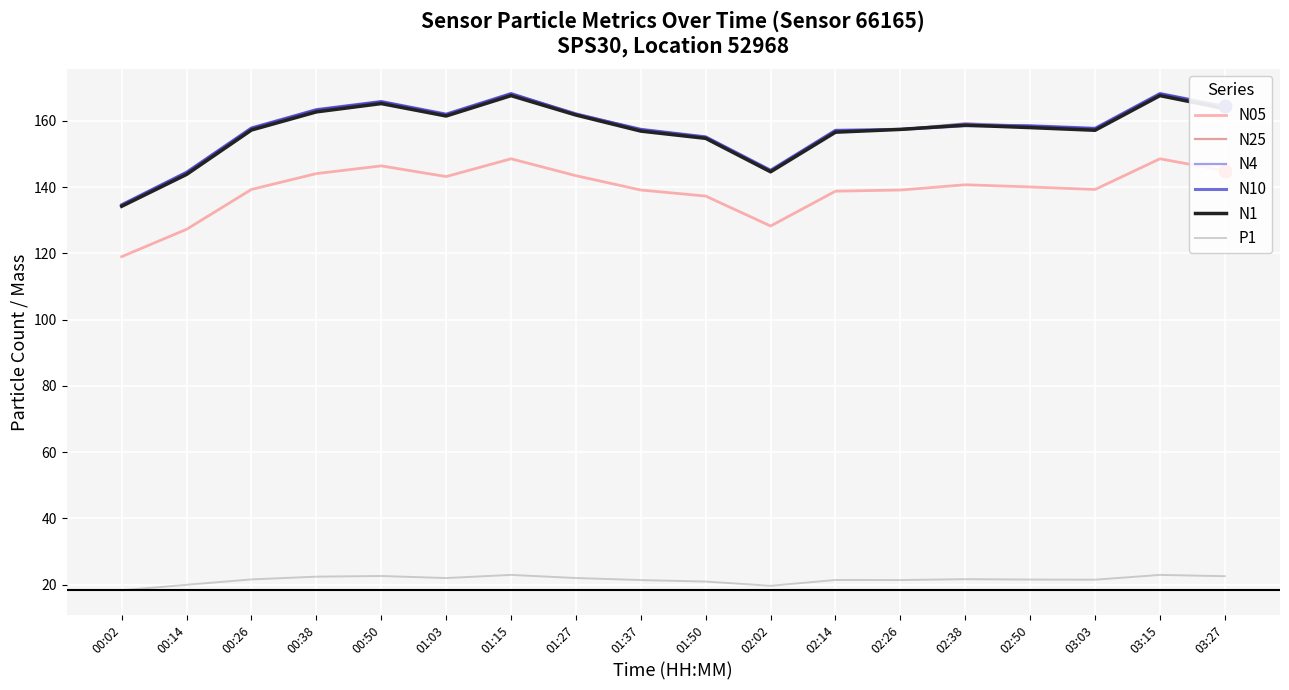

True or false: N05 and N10 intersect in this chart.

False